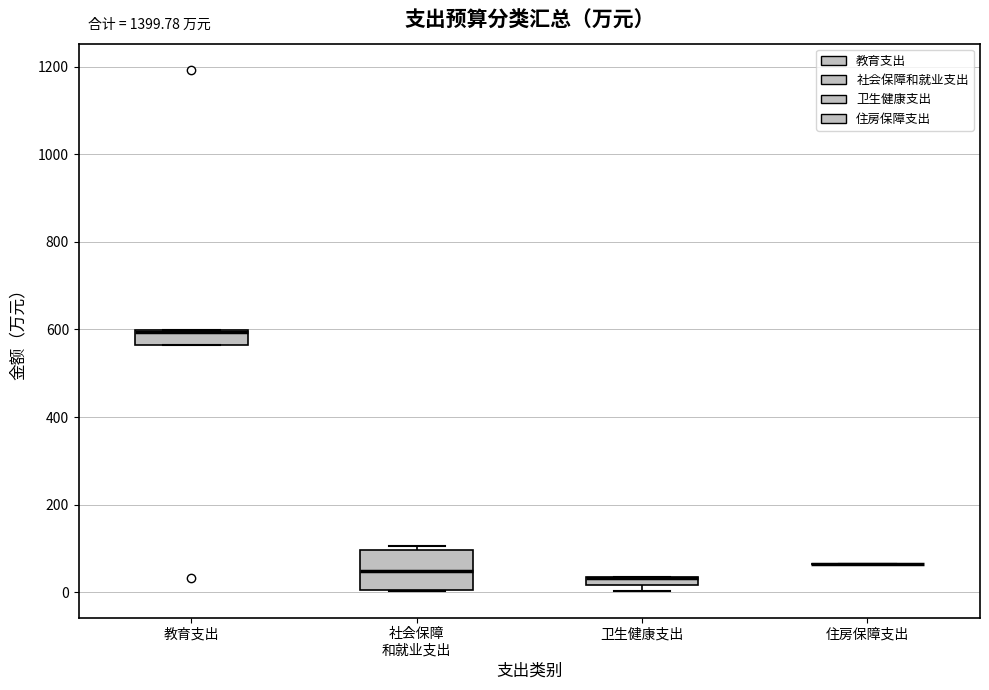

Comparing the boxes themselves (not the whiskers), which one is the tallest?

社会保障 和就业支出